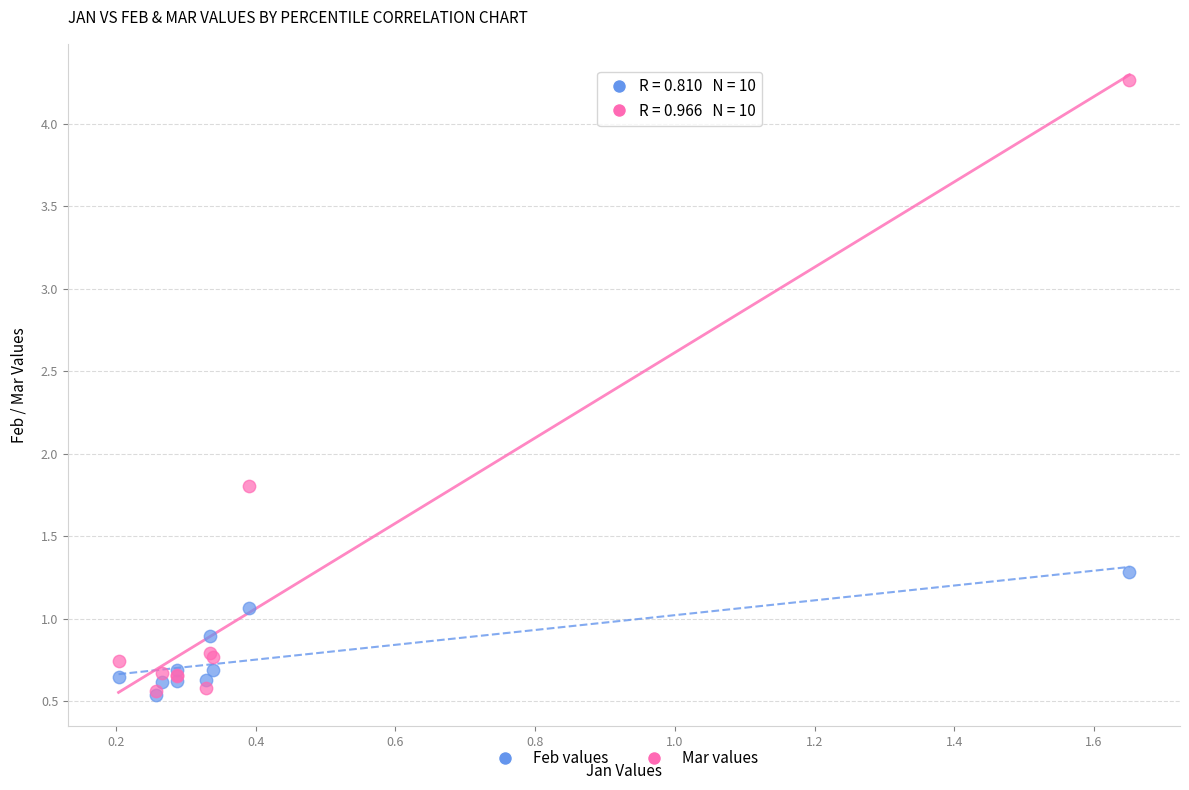

Across all series, what Y value is closest to 2?

1.8